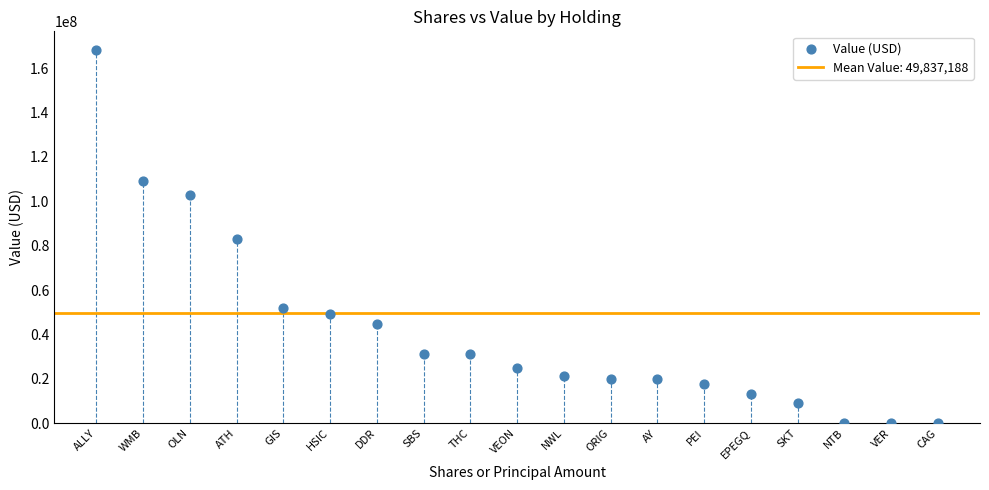

What is the range of Y values (max minus min)?

168195000